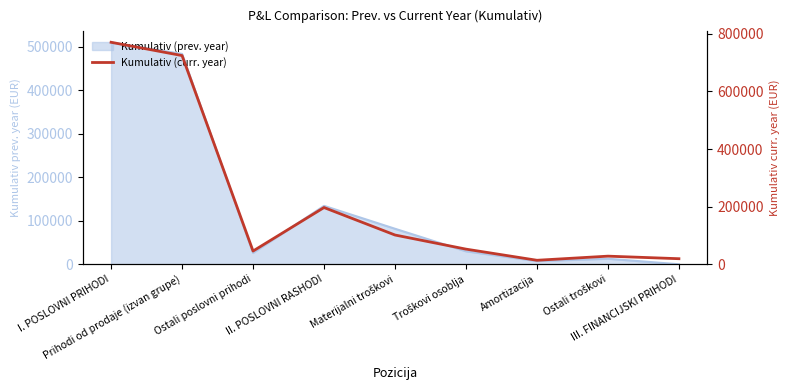

What is the greatest value displayed?

770409